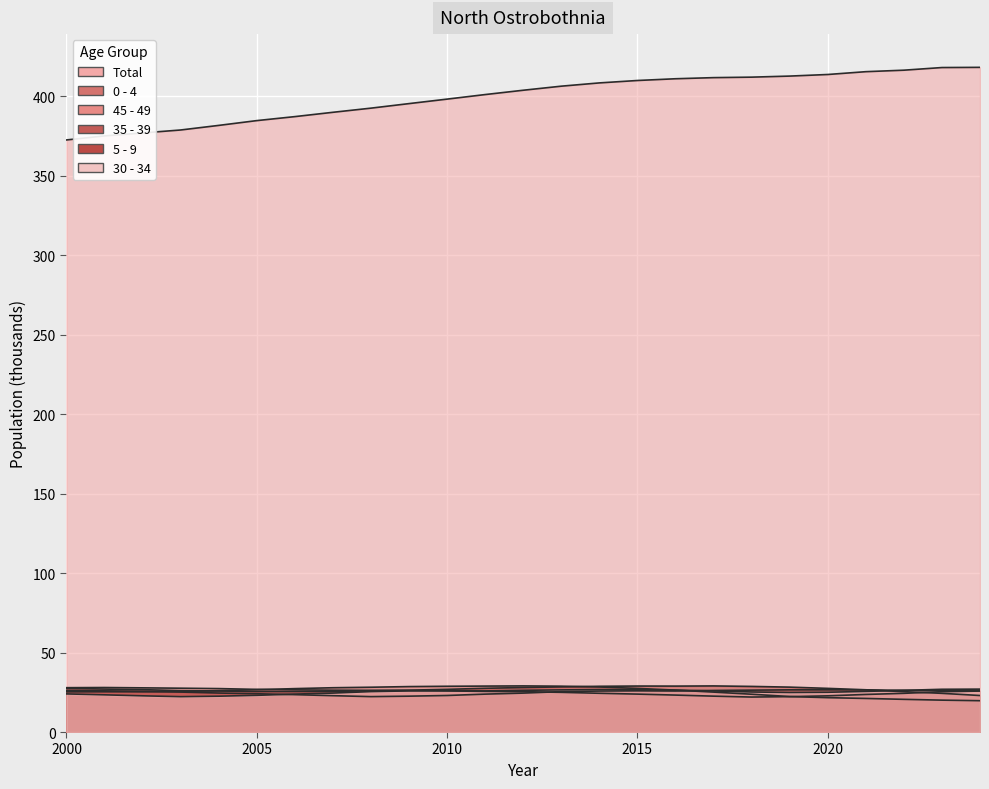

After their last crossing, which series has the higher values: 35 - 39 or 5 - 9?

35 - 39